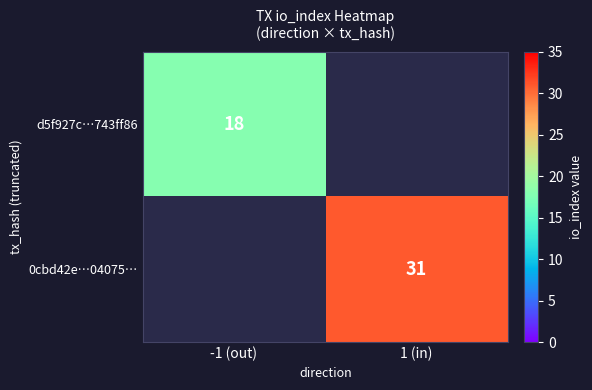

The value of 0cbd42e…04075… at 1 (in) is 31. True or false?

True